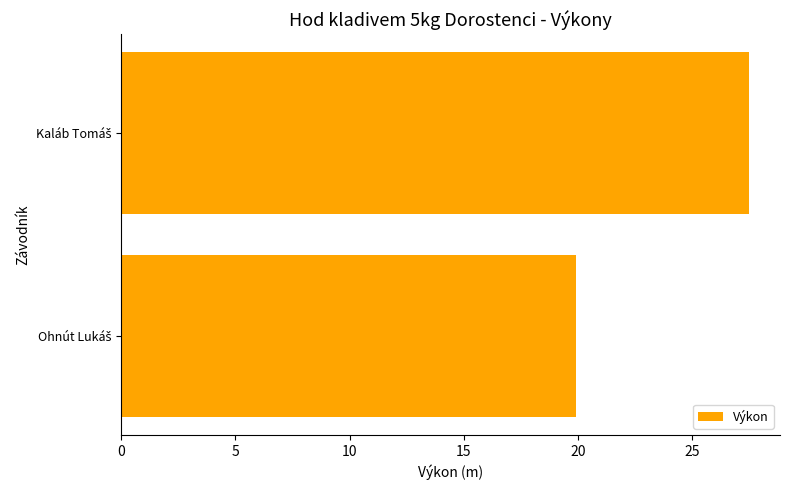

What is the sum of all values?

47.4